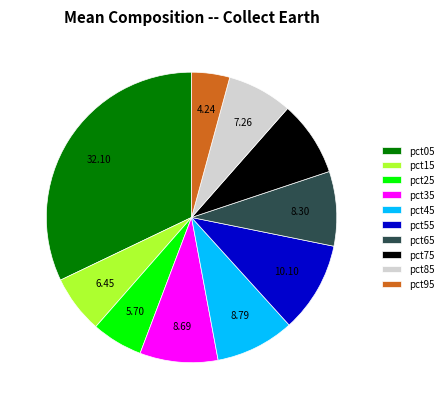

The pct55 slice represents 10% of the pie. True or false?

True